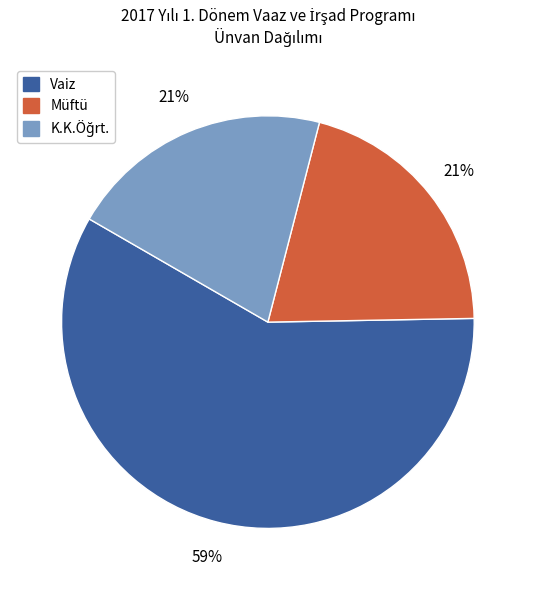

Which category accounts for the majority?

Vaiz